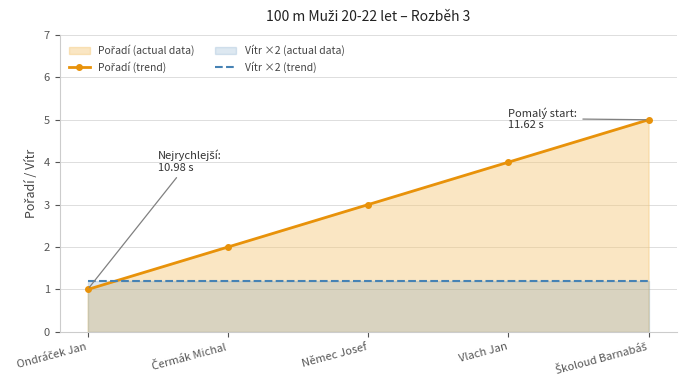

Between which two adjacent categories do Vítr ×2 (trend) and Pořadí (trend) first intersect?

Ondráček Jan and Čermák Michal